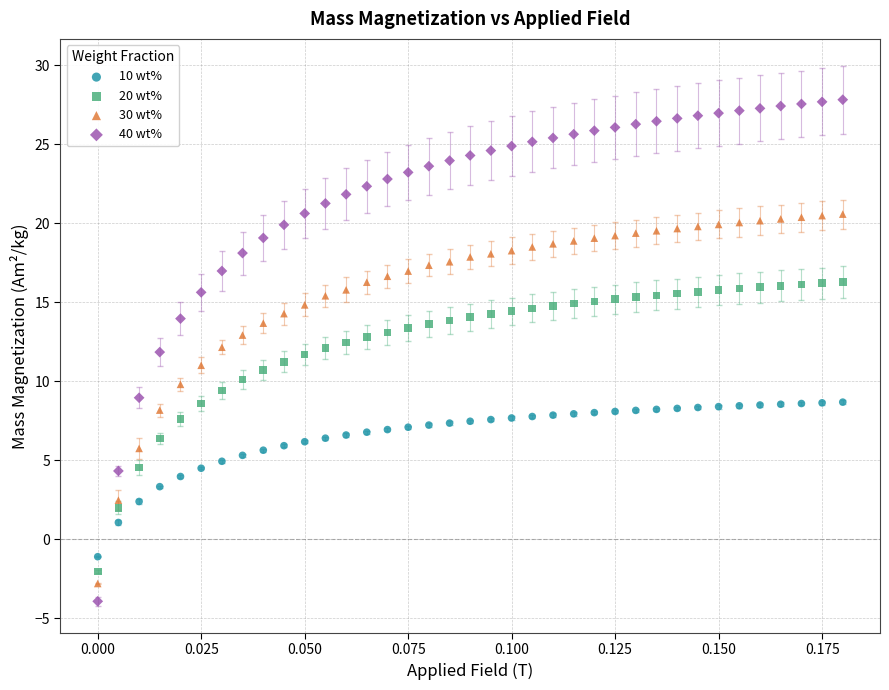

What are all the series names shown in the legend?

10 wt%, 20 wt%, 30 wt%, 40 wt%